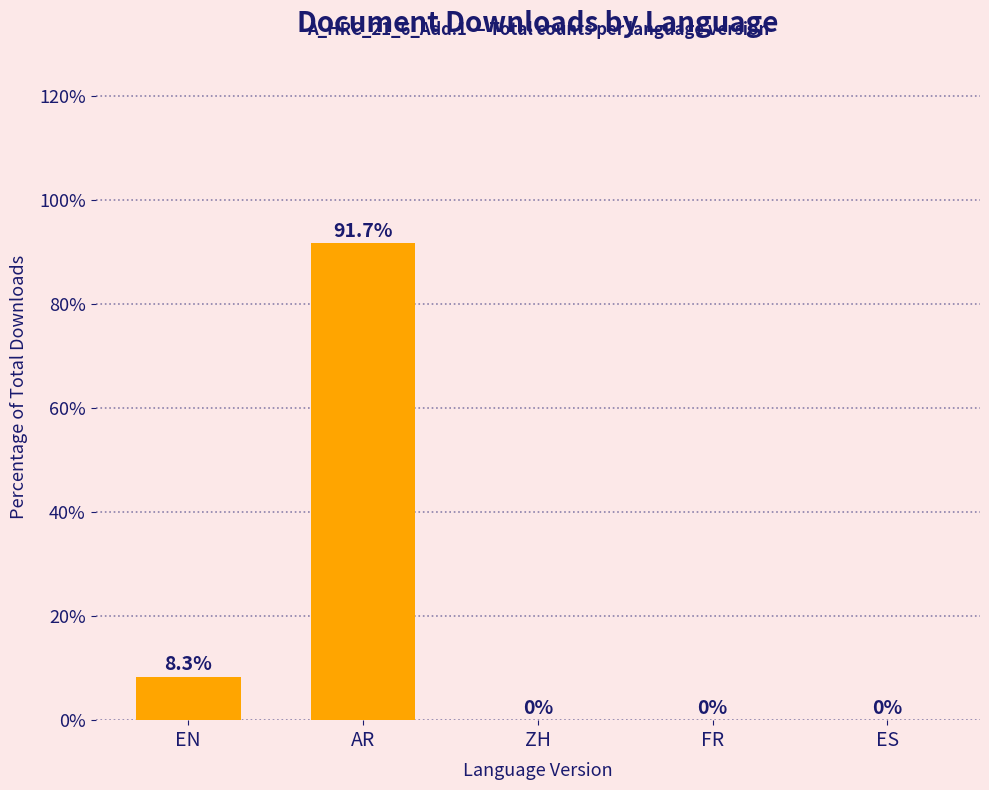

At which label is the value closest to 45?

EN